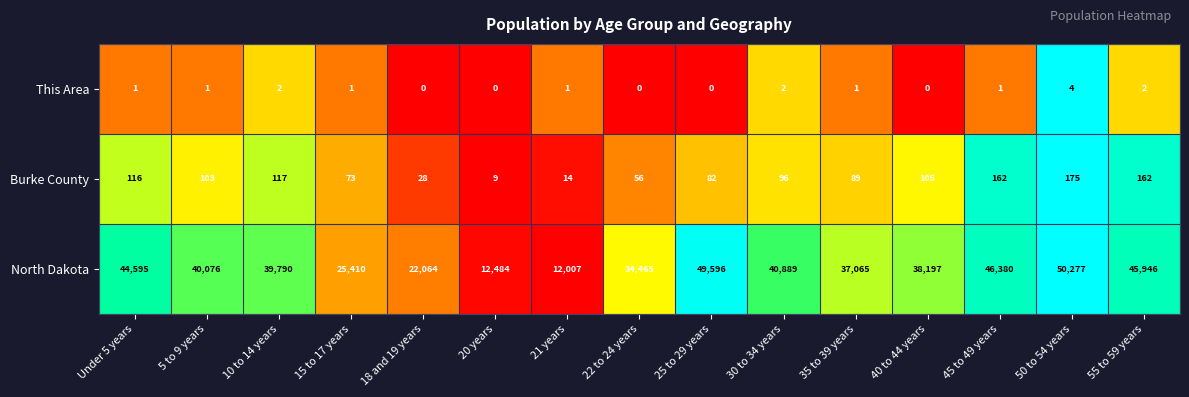

What is the sum of the North Dakota values at Under 5 years and 55 to 59 years?

90541